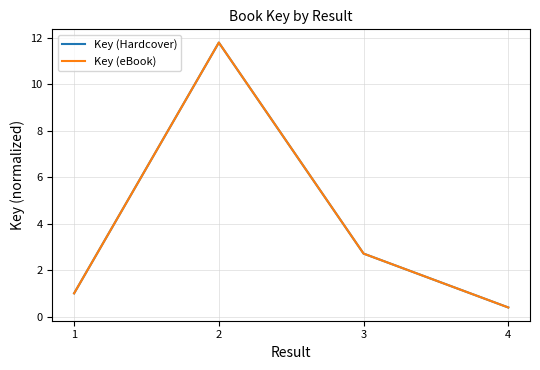

Does the chart display data point markers on the line(s)?

No